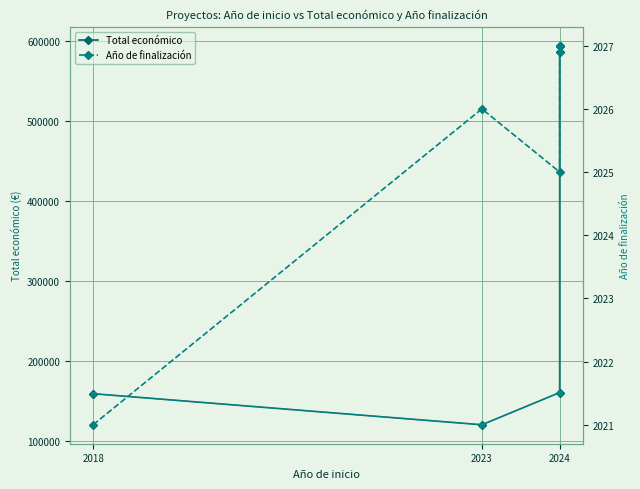

How many interior local peaks does the Año de finalización series have?

1